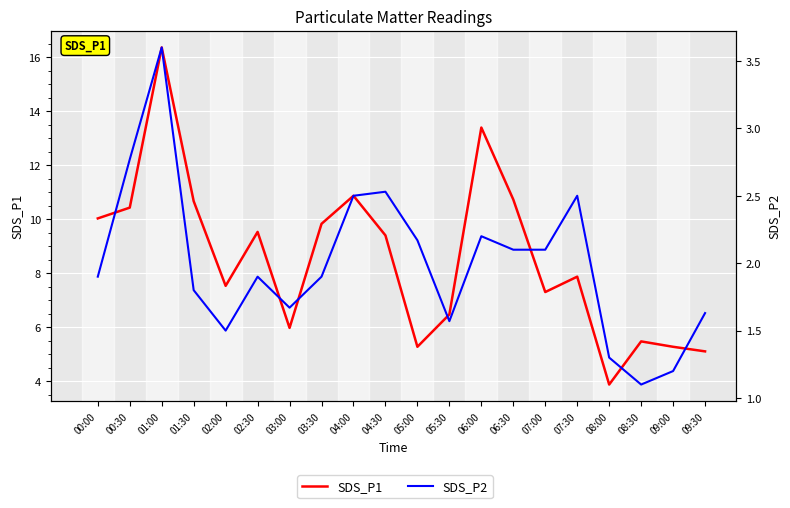

The value of SDS_P1 at 00:30 is 6.5. True or false?

False